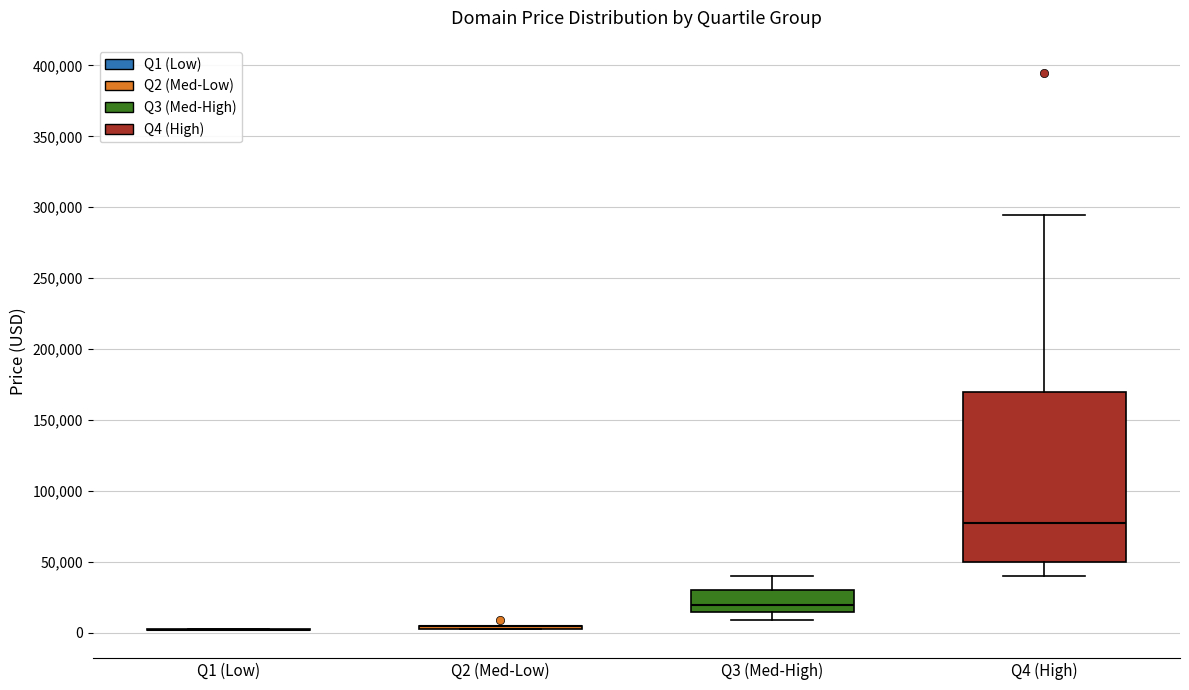

Where does the median line of the box for Q4 (High) sit on the y-axis? The values are not printed on the chart, so give them approximately, as read against the axis.

75000